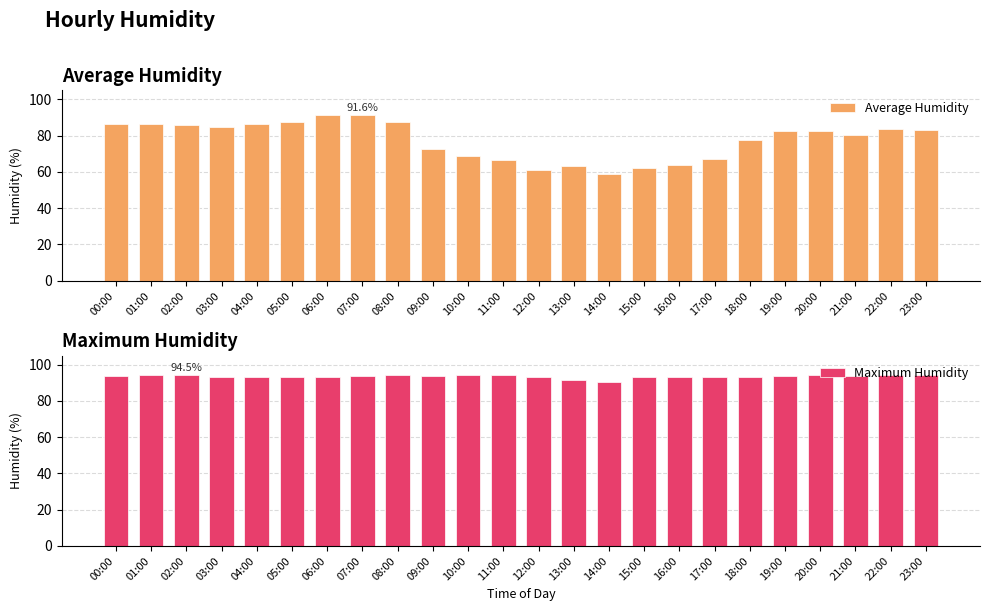

Which series has the largest total across all categories?

Maximum Humidity